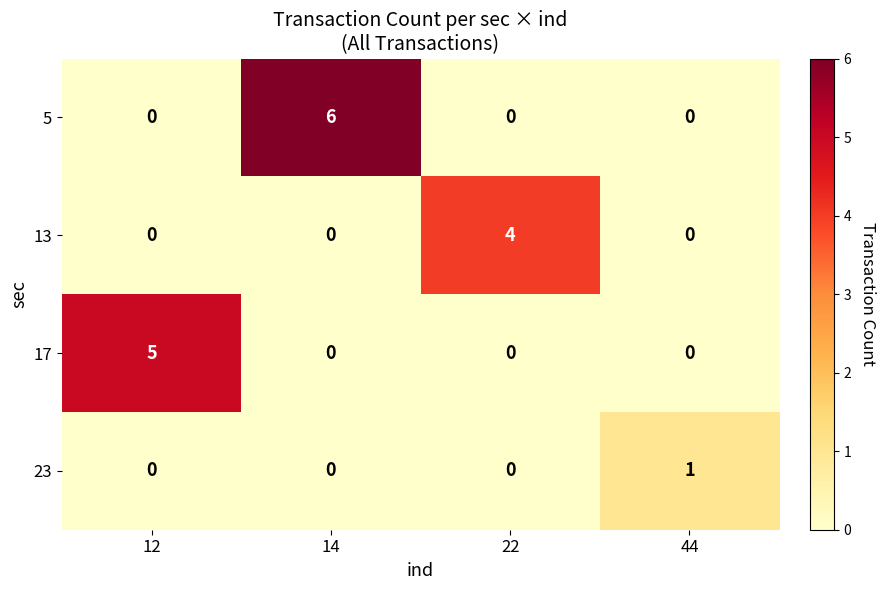

Between 14 and 22, which series saw the biggest shift?

5